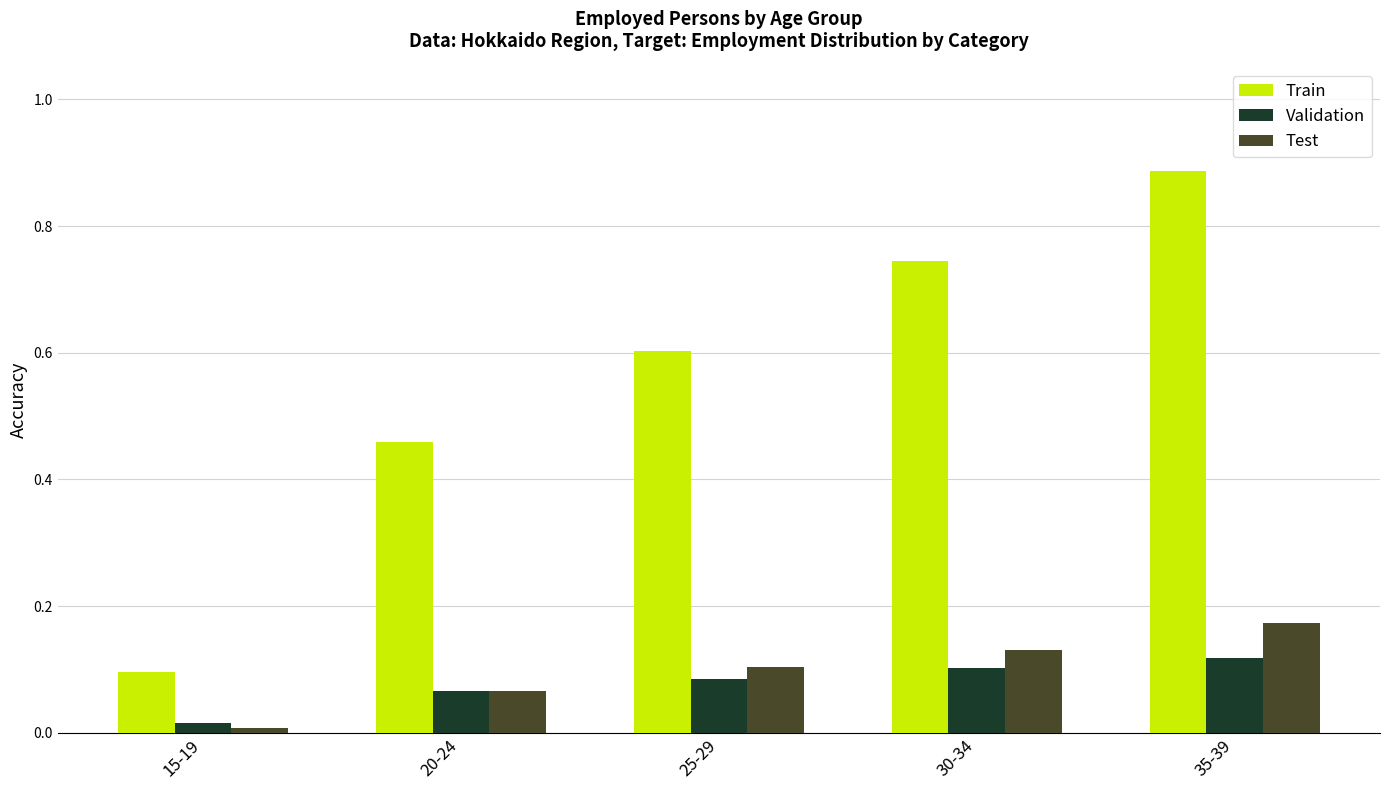

What position from the right is 35-39?

1